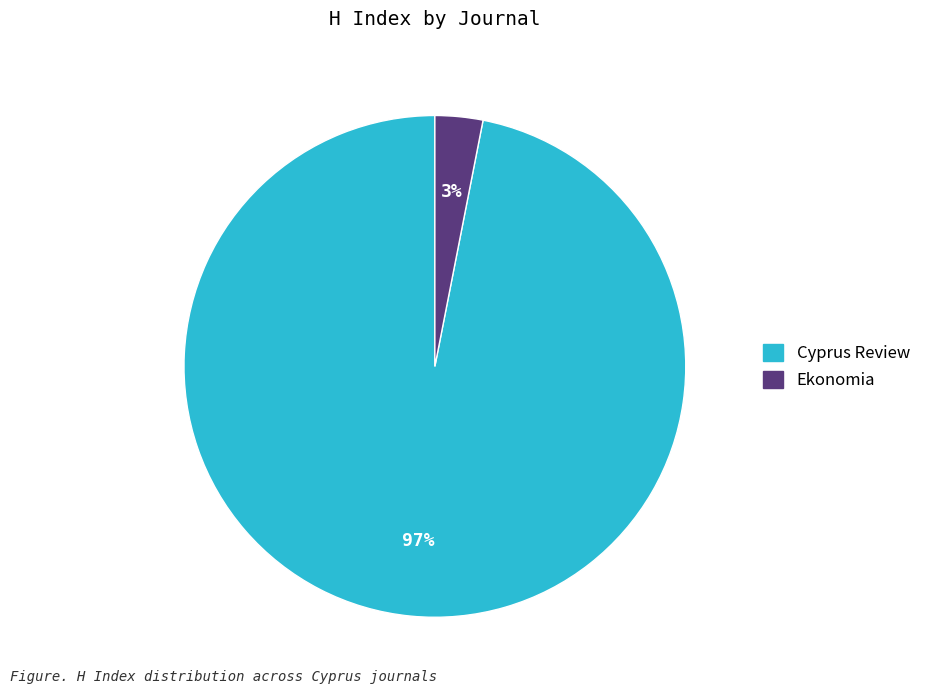

Combined, do Ekonomia and Cyprus Review account for over 50%?

Yes